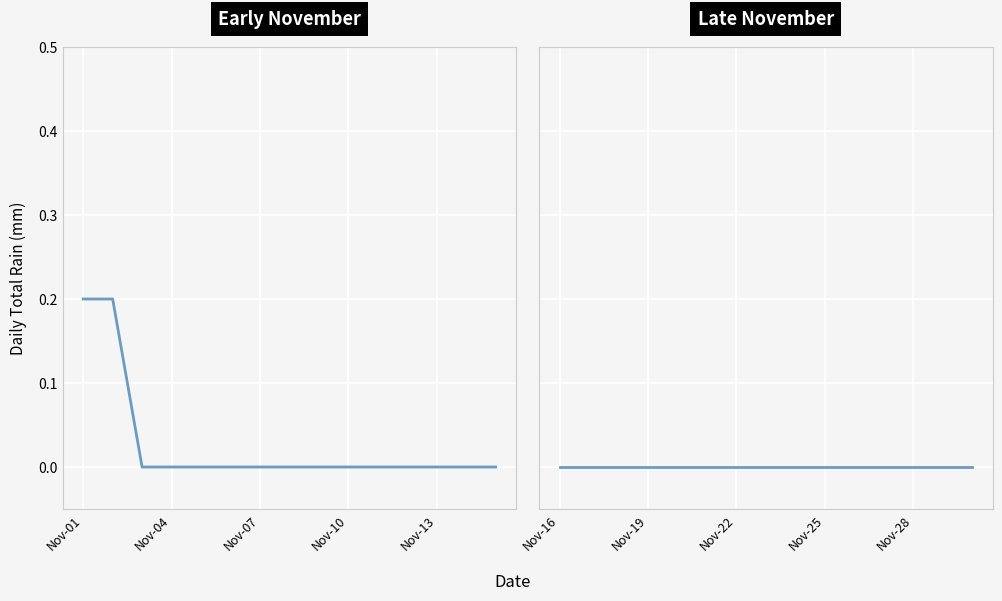

True or false: Daily Total Rain (first 15 days) and Daily Total Rain (last 15 days) intersect in this chart.

False